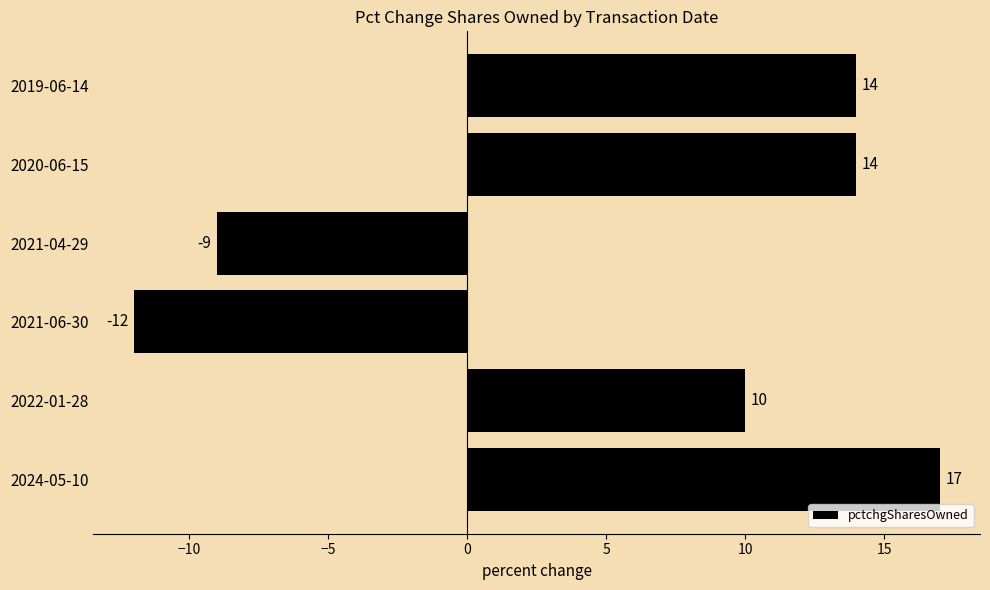

Approximately how many times larger is the value at 2024-05-10 compared to 2020-06-15?

1.2